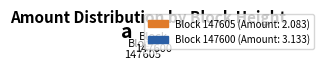

How many segments does this pie chart have?

2